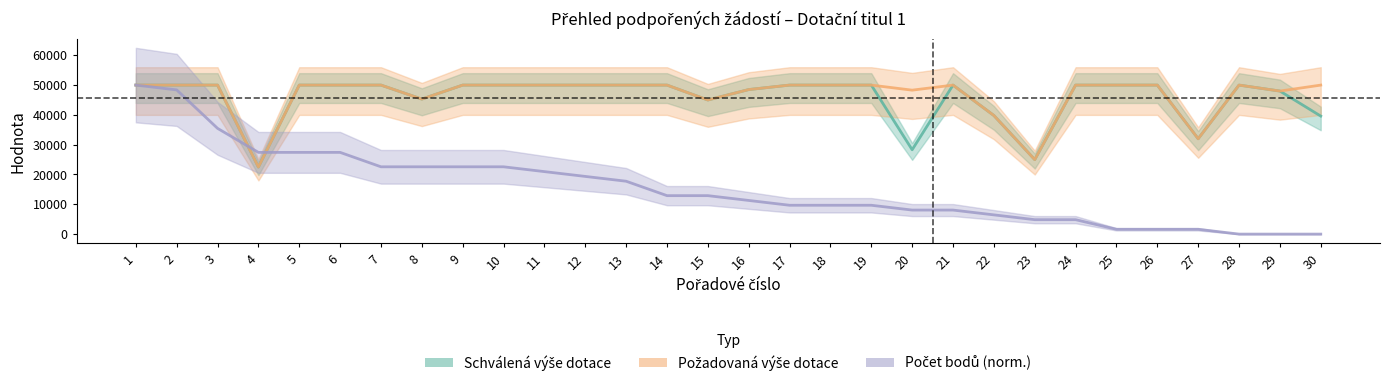

What are all the series names shown in the legend?

Schválená výše dotace, Požadovaná výše dotace, Počet bodů (norm.)